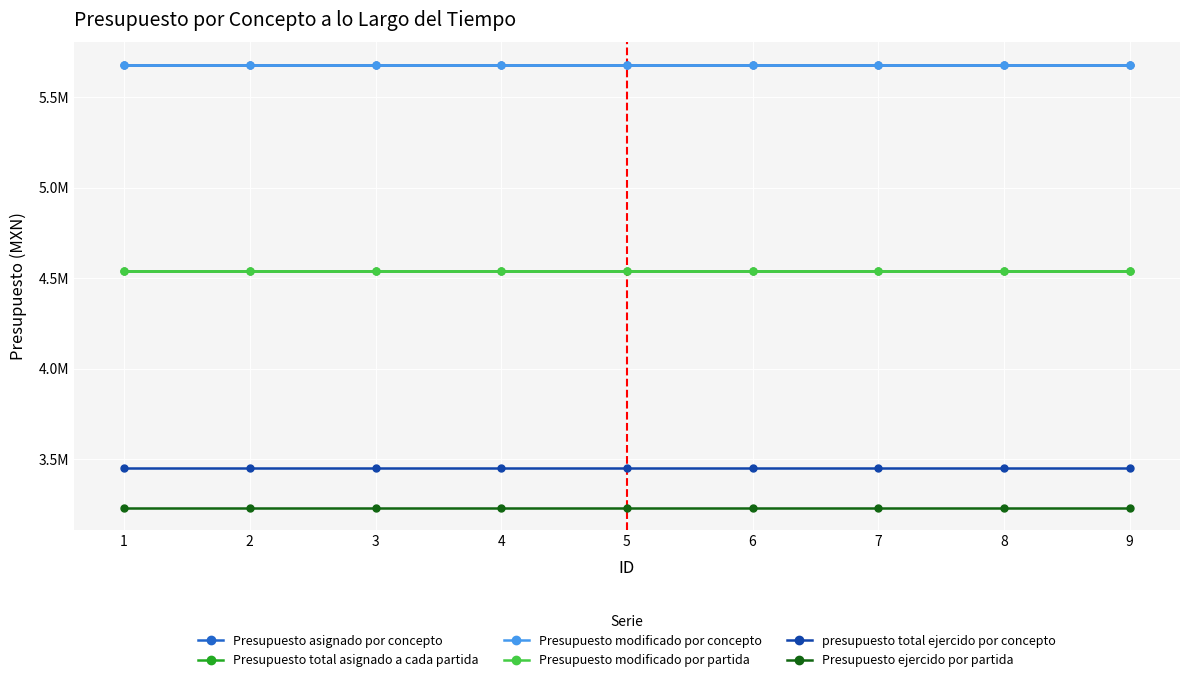

True or false: presupuesto total ejercido por concepto and Presupuesto modificado por partida intersect in this chart.

False